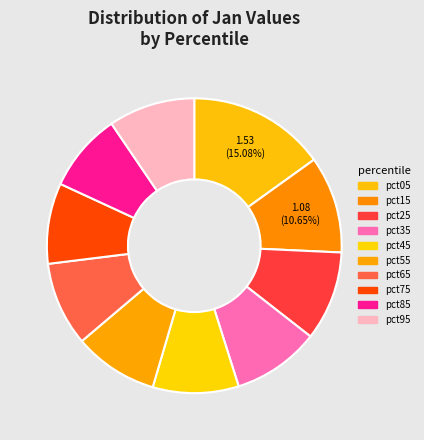

How many slices are in this pie chart?

10